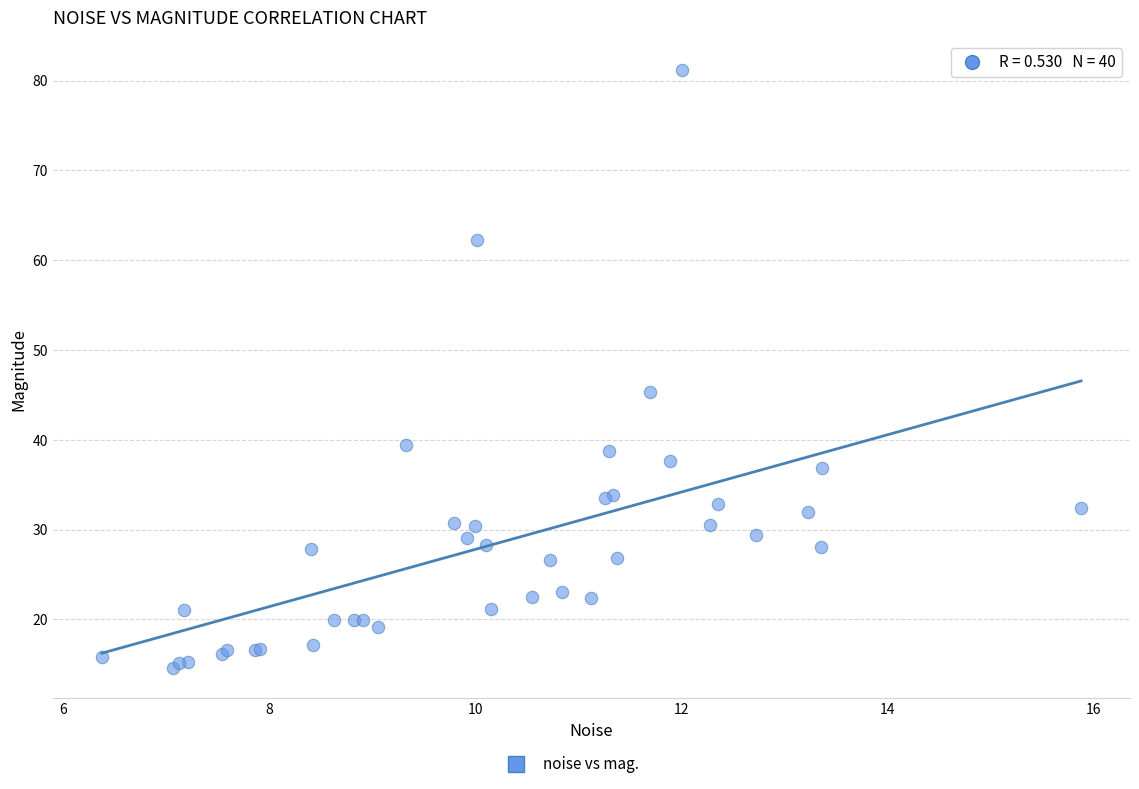

What Y value in the scatter plot is closest to 47?

45.3